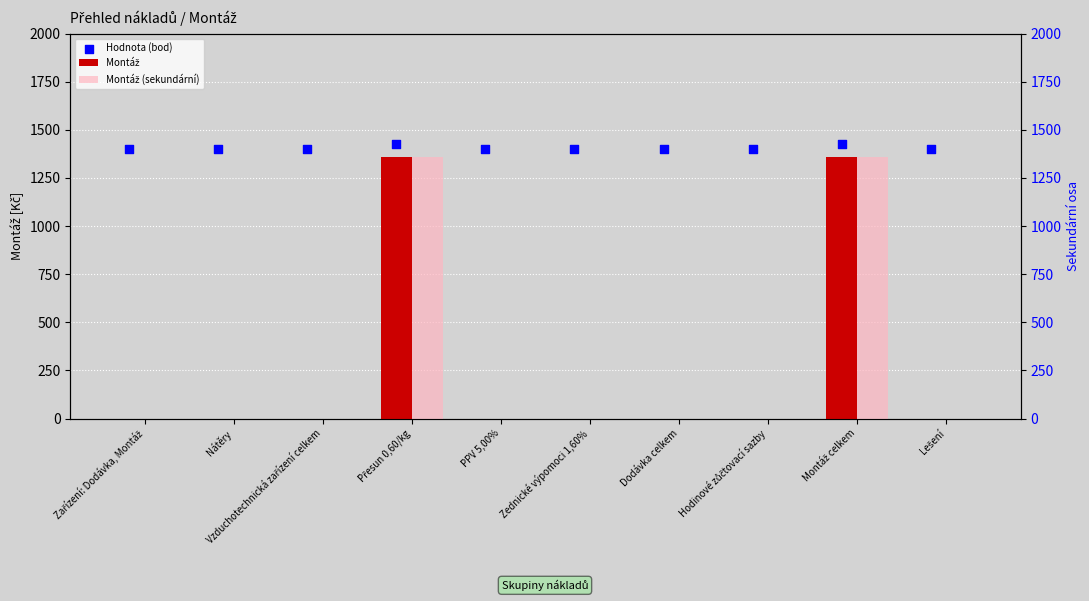

Which series has the widest spread of Y values?

Montáž